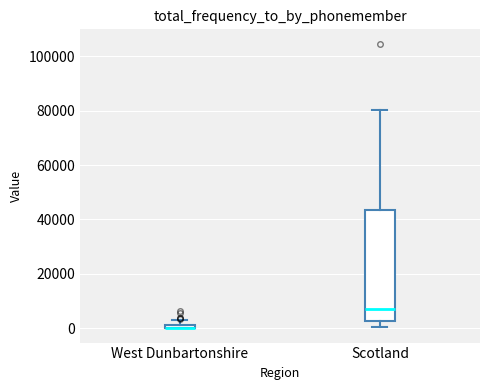

Where is the upper edge of the box for West Dunbartonshire on the y-axis? The values are not printed on the chart, so give them approximately, as read against the axis.

2000